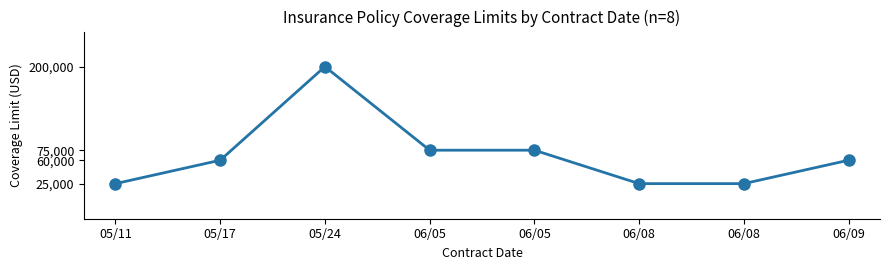

How many data points are less than 60000?

3